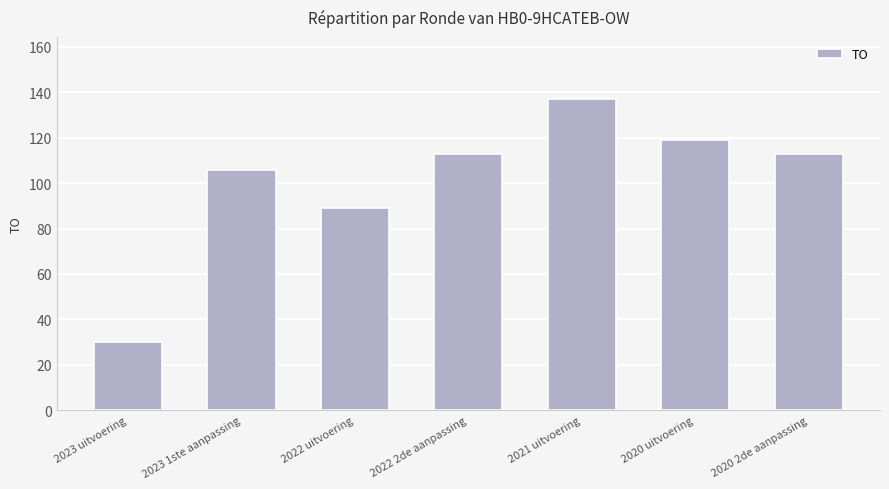

What is the average value?

101